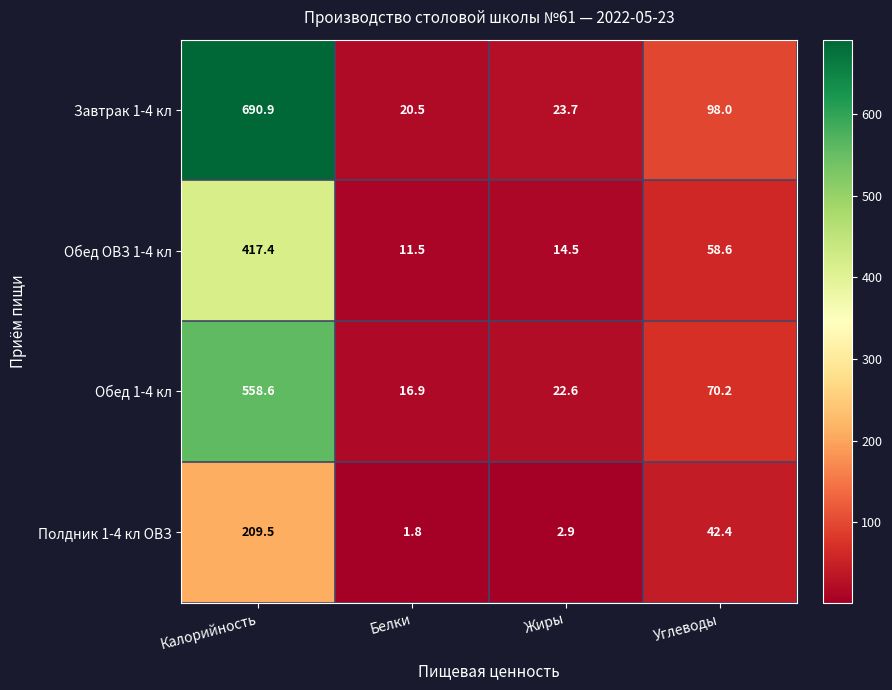

What value does the Полдник 1-4 кл ОВЗ series have at Углеводы?

42.4